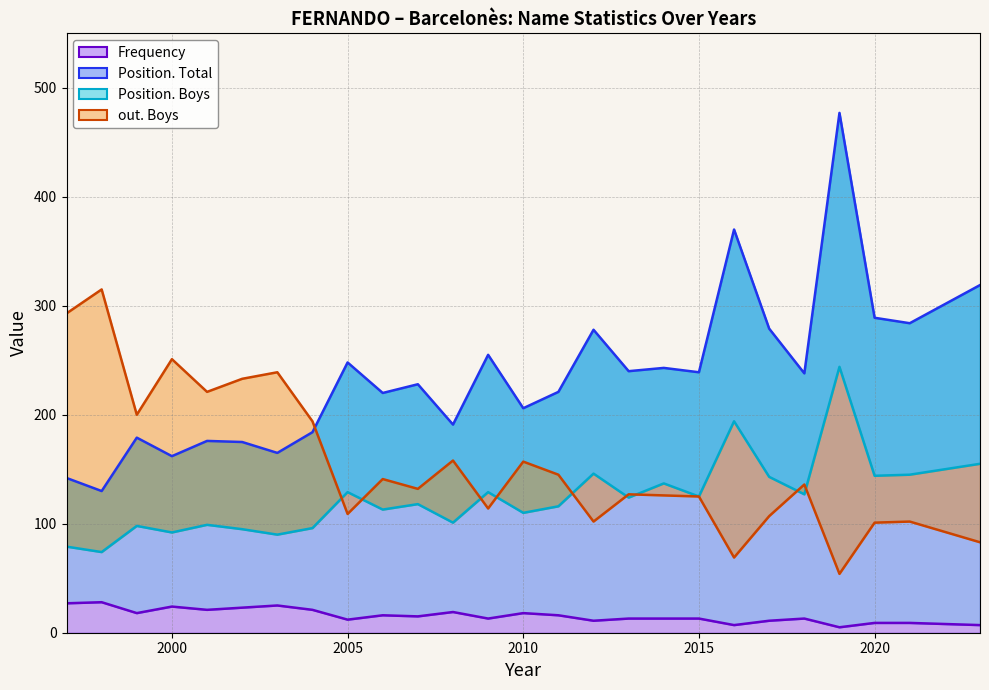

Reading right to left, list all the values displayed in this chart.

Frequency: 2023=7	2021=9	2020=9	2019=5	2018=13	2017=11	2016=7	2015=13	2014=13	2013=13	2012=11	2011=16	2010=18	2009=13	2008=19	2007=15	2006=16	2005=12	2004=21	2003=25	2002=23	2001=21	2000=24	1999=18	1998=28	1997=27
Position. Total: 2023=319	2021=284	2020=289	2019=477	2018=238	2017=279	2016=370	2015=239	2014=243	2013=240	2012=278	2011=221	2010=206	2009=255	2008=191	2007=228	2006=220	2005=248	2004=184	2003=165	2002=175	2001=176	2000=162	1999=179	1998=130	1997=142
Position. Boys: 2023=155	2021=145	2020=144	2019=244	2018=127	2017=143	2016=194	2015=125	2014=137	2013=124	2012=146	2011=116	2010=110	2009=129	2008=101	2007=118	2006=113	2005=129	2004=96	2003=90	2002=95	2001=99	2000=92	1999=98	1998=74	1997=79
out. Boys: 2023=83	2021=102	2020=101	2019=54	2018=136	2017=107	2016=69	2015=125	2014=126	2013=127	2012=102	2011=145	2010=157	2009=114	2008=158	2007=132	2006=141	2005=109	2004=194	2003=239	2002=233	2001=221	2000=251	1999=200	1998=315	1997=293